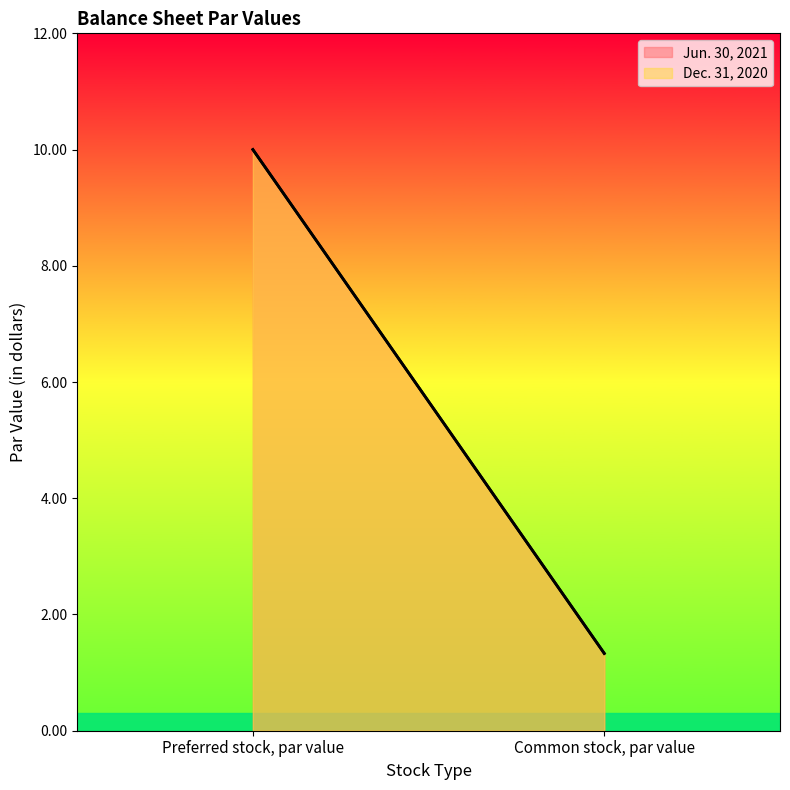

What is the value of the Dec. 31, 2020 point at the 1st from the left?

10.0